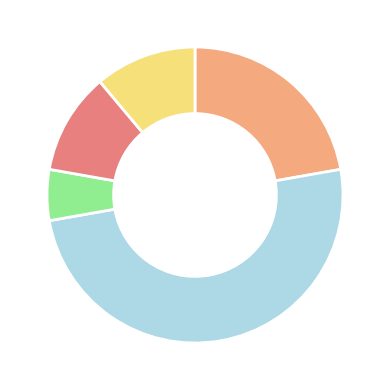

What is the smallest slice in the pie chart?

Смарт-касса